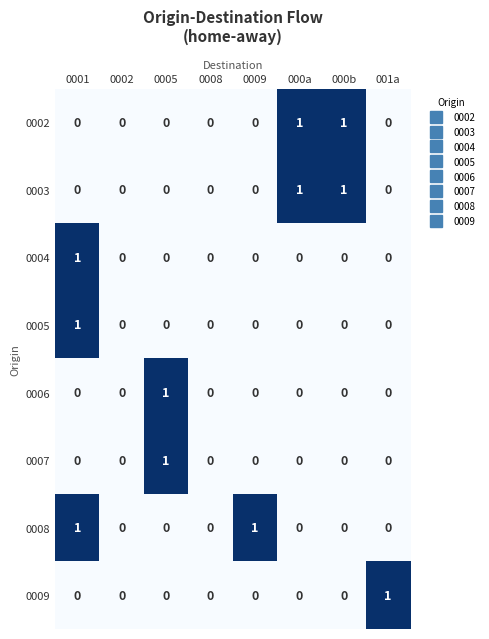

Is it true that 0007 equals 0 at 001a?

True